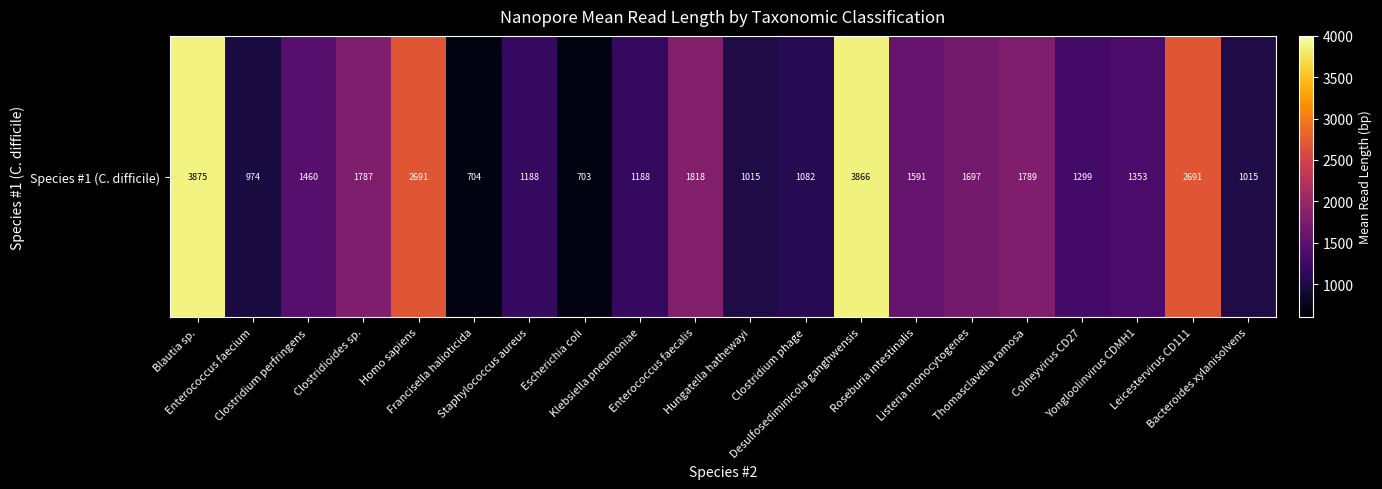

Reading right to left, what are all the values shown in this chart?

1014.7	2690.9	1352.8	1298.8	1788.8	1697.4	1591.1	3866.5	1082.5	1014.7	1818.4	1187.5	703.2	1187.5	703.7	2690.9	1787.2	1460.1	973.7	3874.8